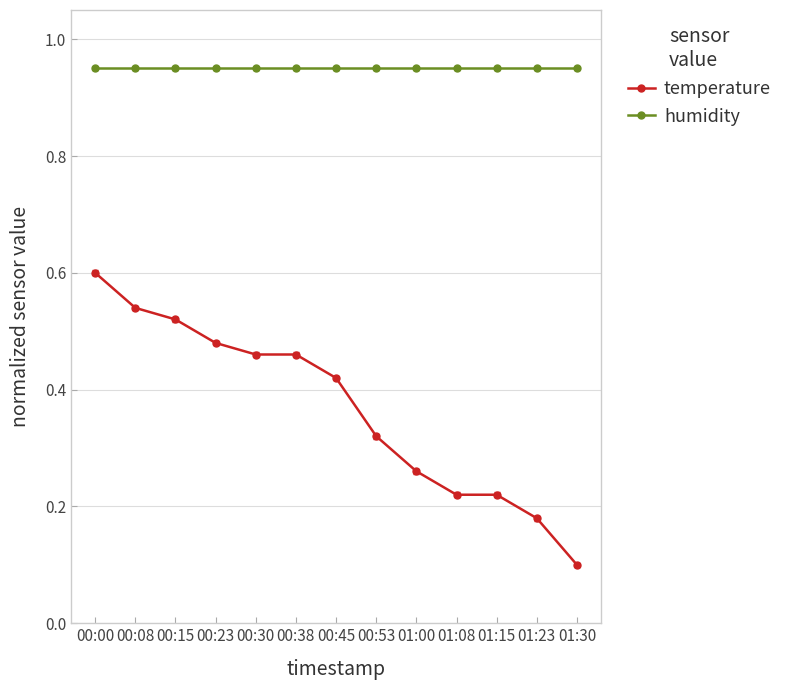

True or false: humidity and temperature cross at least once.

False